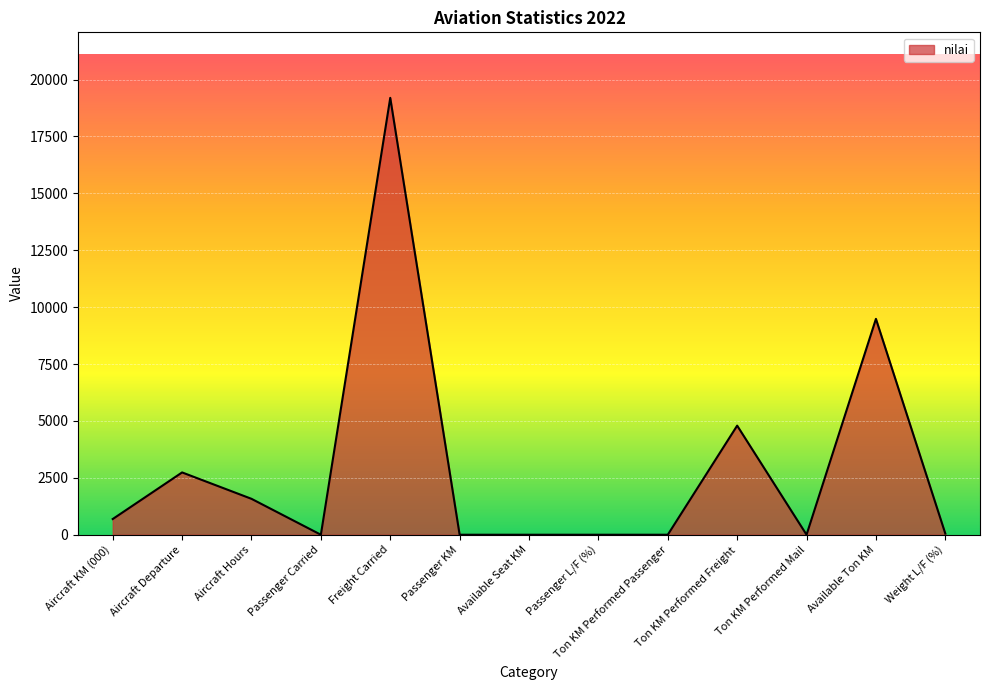

At which category does the data reach its first local peak?

Aircraft Departure